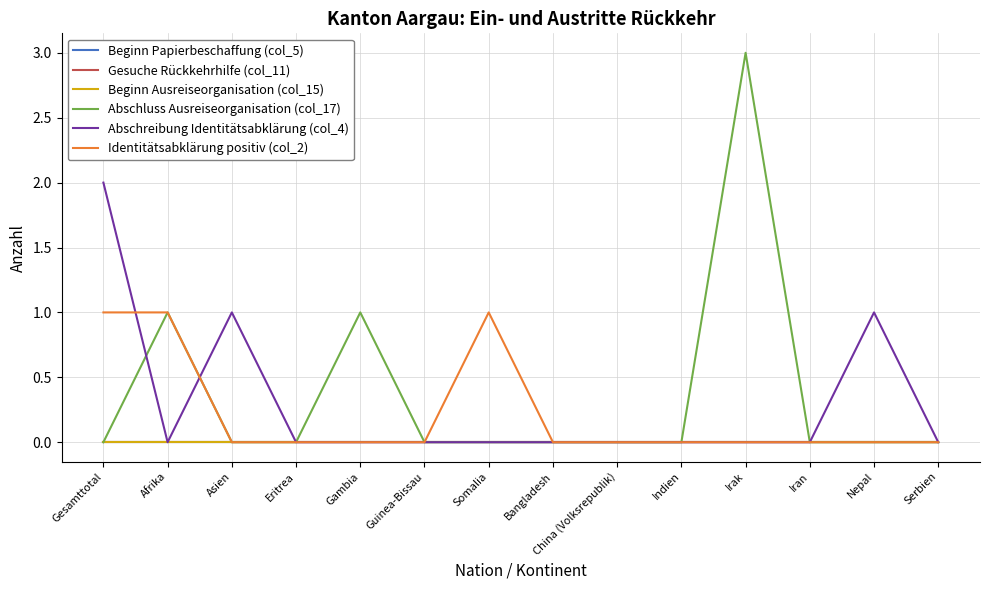

Does the chart have visible grid lines?

Yes